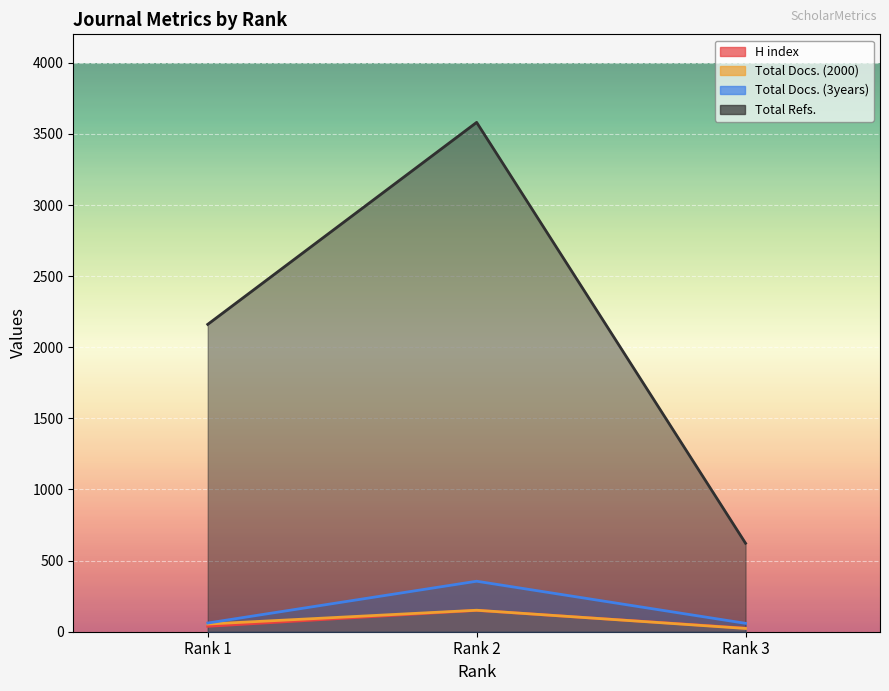

What is the sum of all H index values?

213